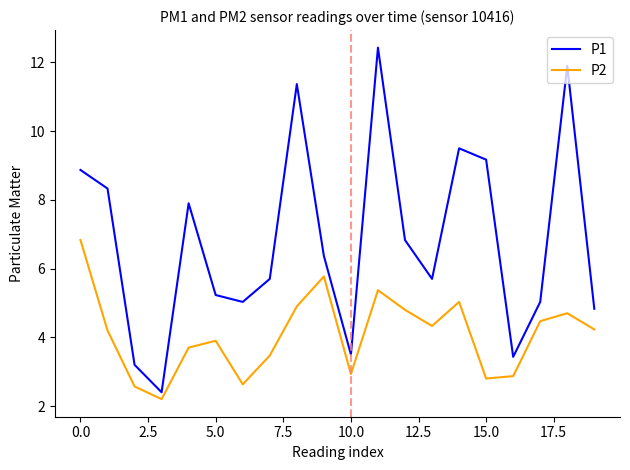

Which series has the widest spread of values?

P1